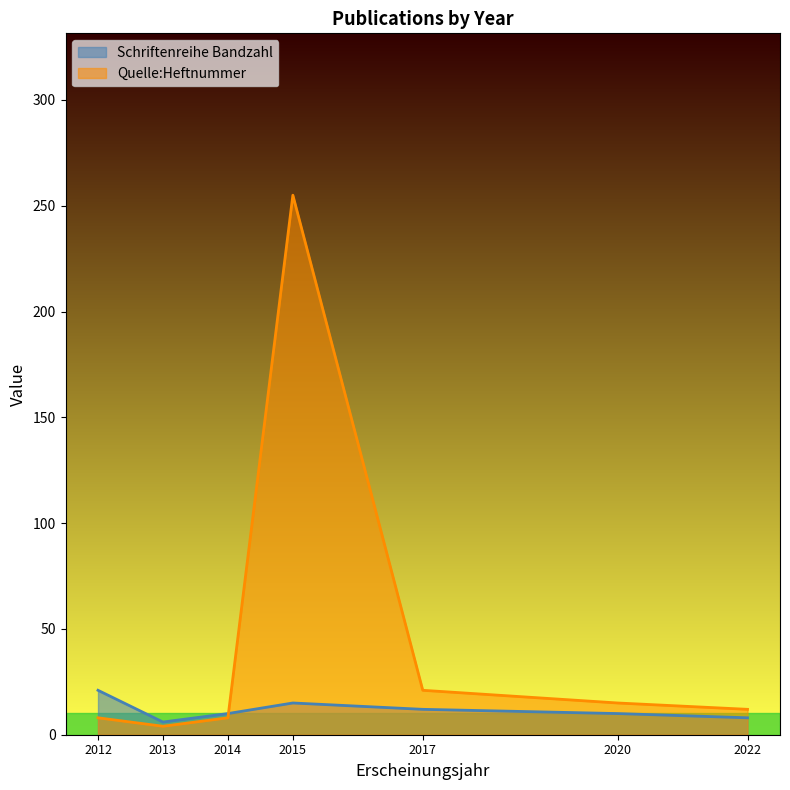

Which series has the largest range (max minus min)?

Quelle:Heftnummer